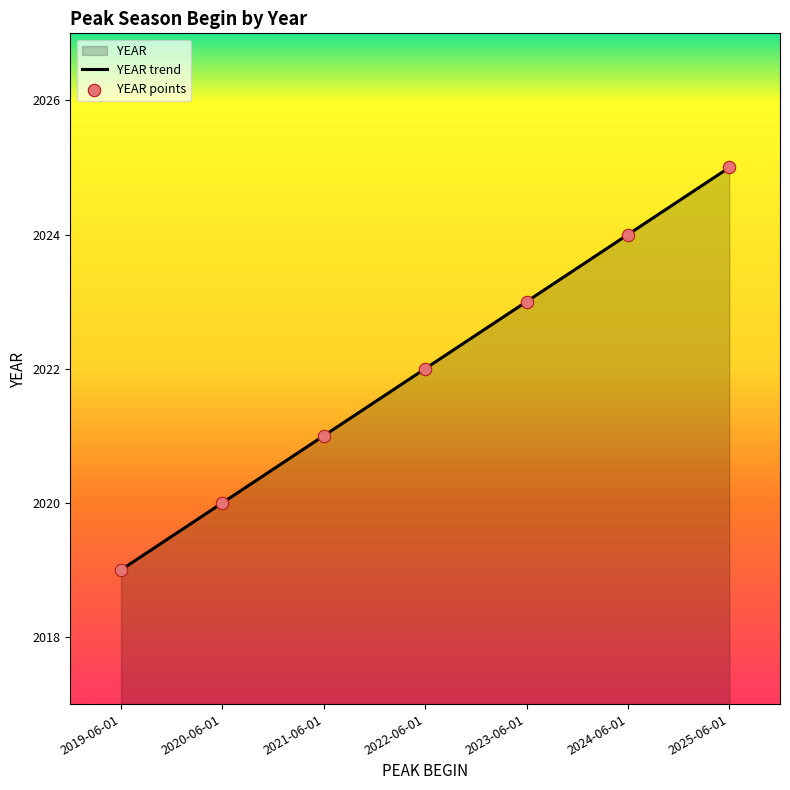

What is the change in value from 2022-06-01 to 2025-06-01?

+3